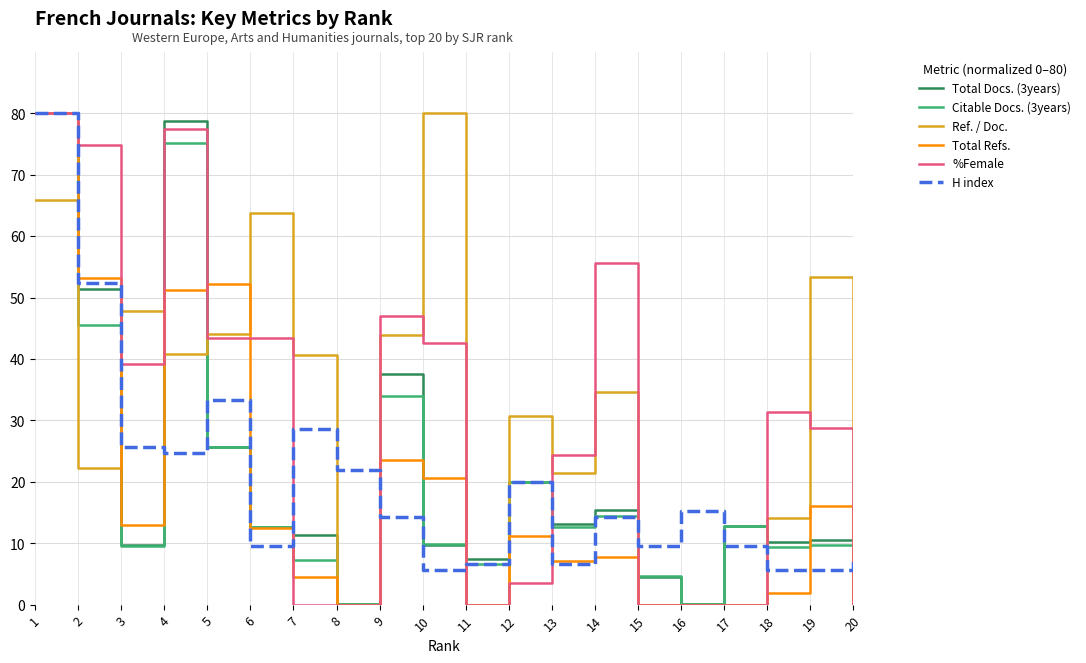

How many lines are shown in the chart?

6